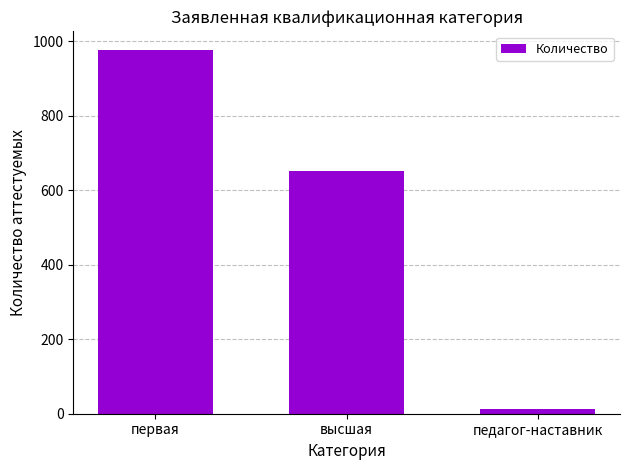

Count the number of categories in the chart.

3